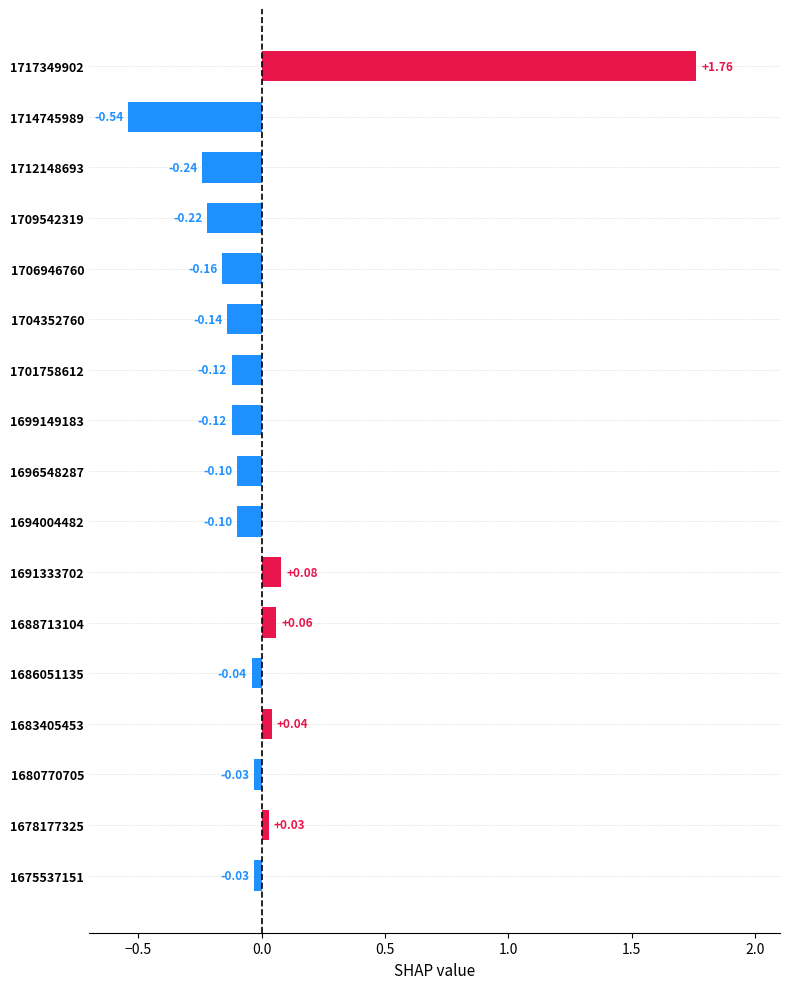

What is the difference between the second highest and minimum values?

0.6